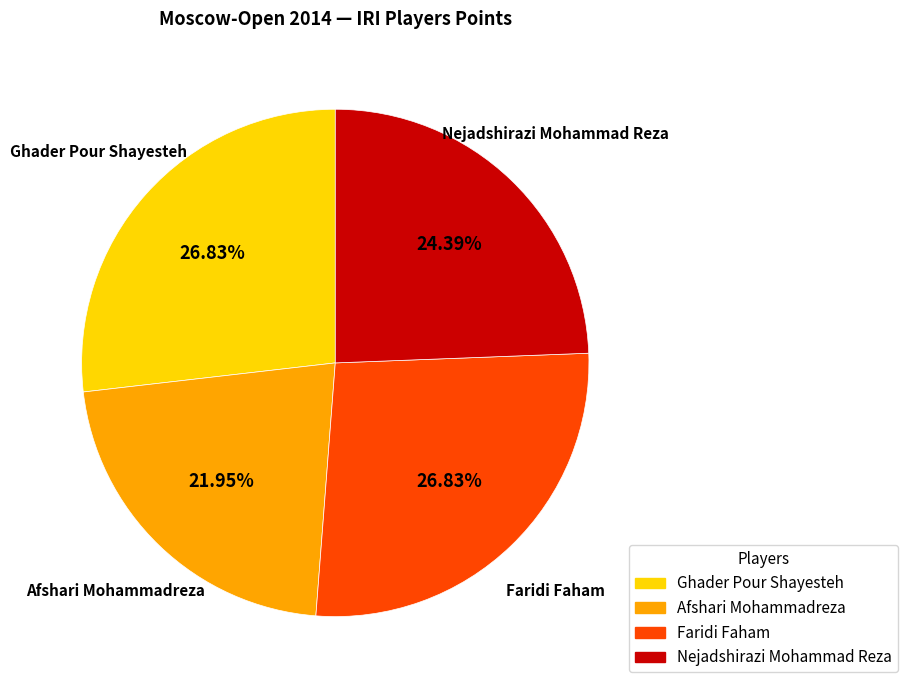

To the nearest percent, what portion does Nejadshirazi Mohammad Reza represent?

24%